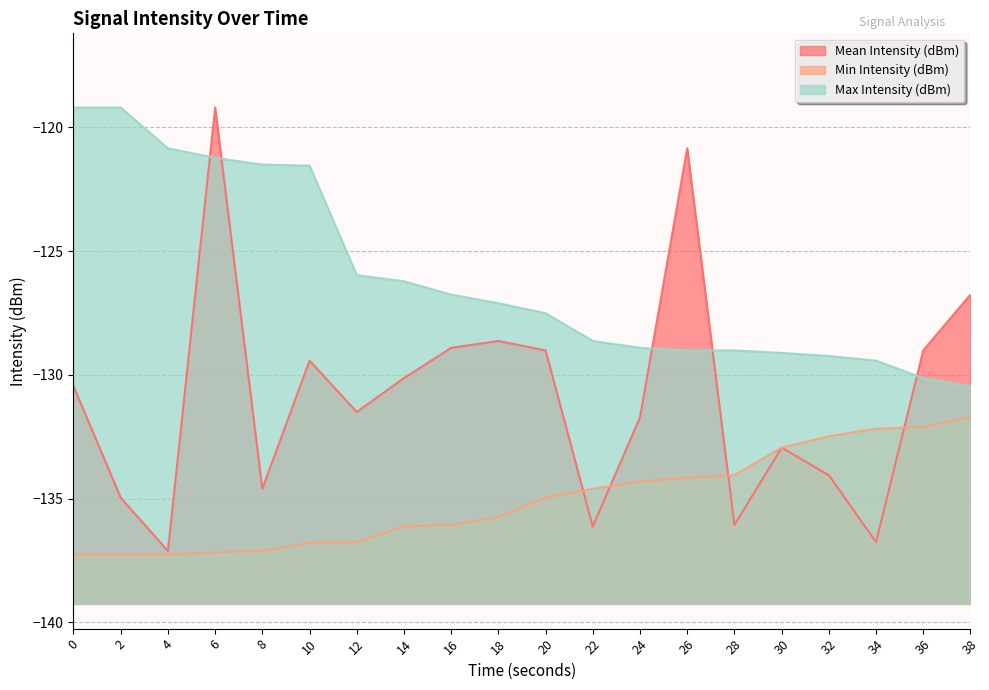

What is the sum of the Max Intensity (dBm) values at 4 and 2?

-240.0